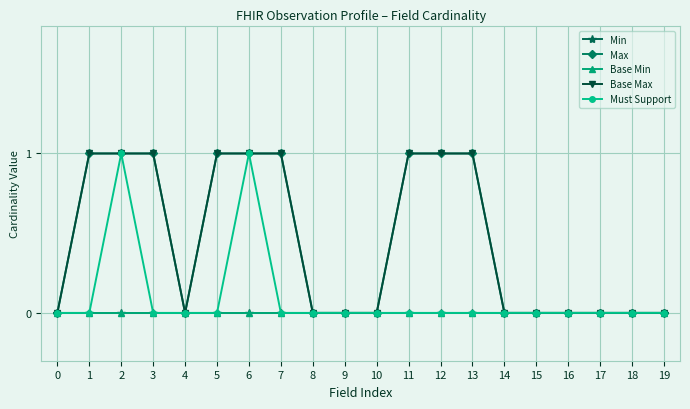

Reading right to left, extract all data points from this chart.

Min: 0	0	0	0	0	0	0	0	0	0	0	0	0	0	0	0	0	0	0	0
Max: 0	0	0	0	0	0	1	1	1	0	0	0	1	1	1	0	1	1	1	0
Base Min: 0	0	0	0	0	0	0	0	0	0	0	0	0	0	0	0	0	0	0	0
Base Max: 0	0	0	0	0	0	1	1	1	0	0	0	1	1	1	0	1	1	1	0
Must Support: 0	0	0	0	0	0	0	0	0	0	0	0	0	1	0	0	0	1	0	0